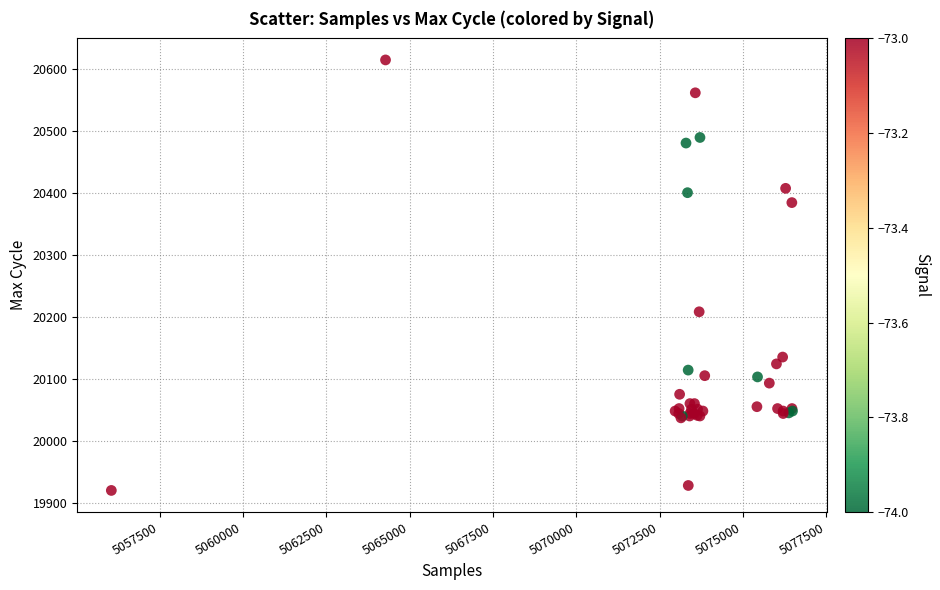

What Y value in the scatter plot is closest to 20267?

20208